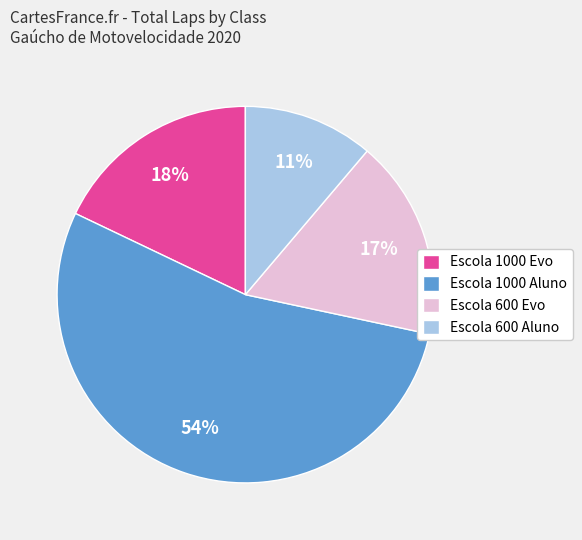

What percentage is the Escola 1000 Evo slice, to the nearest percent?

18%